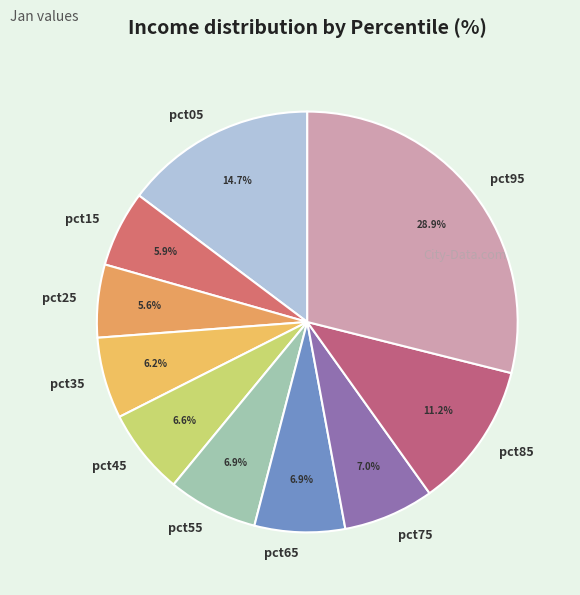

The pct15 slice represents 19% of the pie. True or false?

False